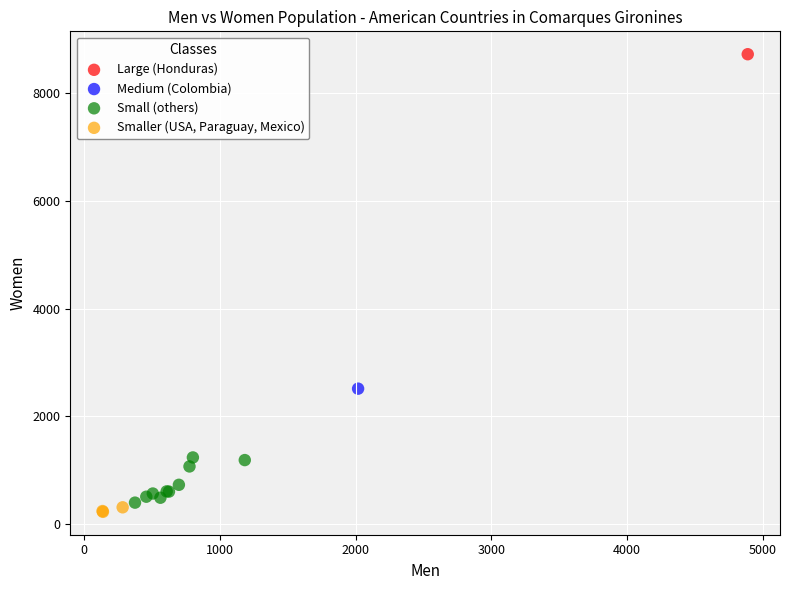

What are all the series names shown in the legend?

Large (Honduras), Medium (Colombia), Small (others), Smaller (USA, Paraguay, Mexico)